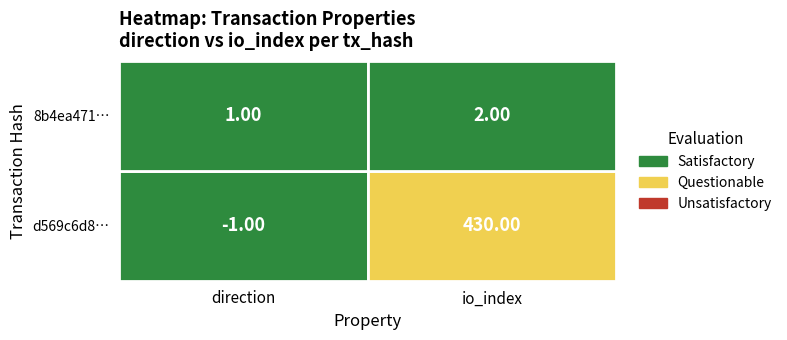

At 0, list the series in order from smallest to largest.

d569c6d86927c935ed4e13eec8a35232e6bd736, 8b4ea47142a040ee2eaf3b44516aa74a3f38294